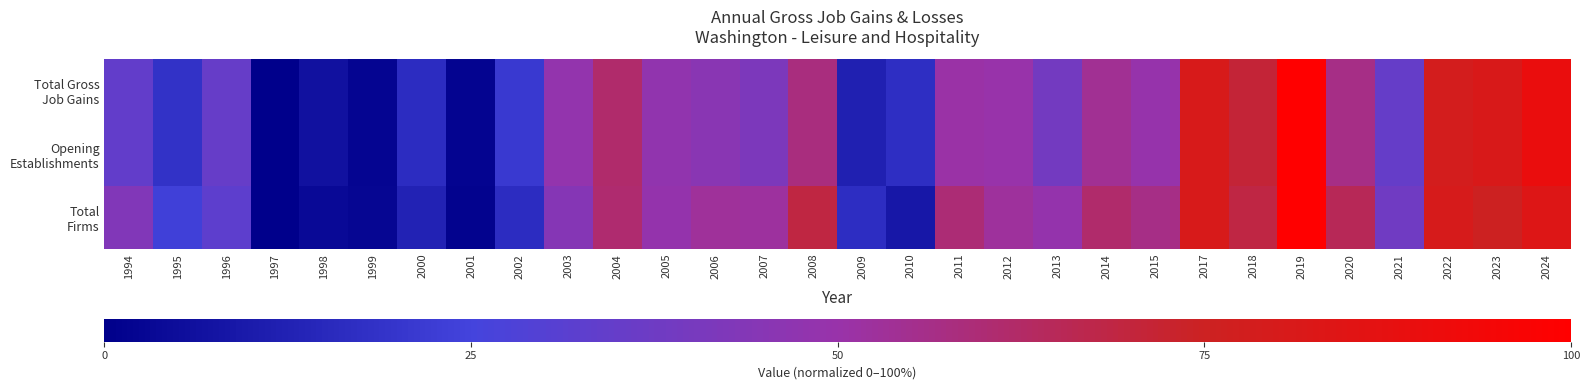

What is the difference between the highest and lowest values at 2009?

0.1